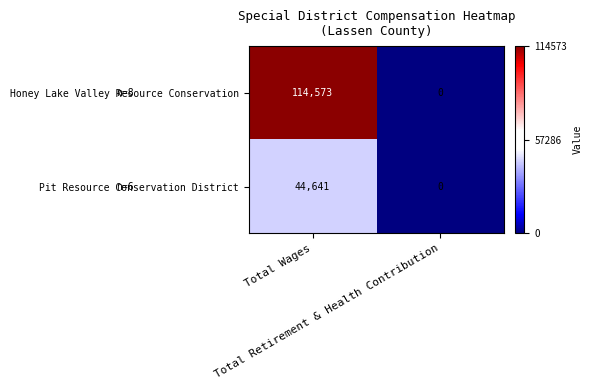

What is the difference between the maximum and minimum values in the Pit Resource Conservation District series?

44641